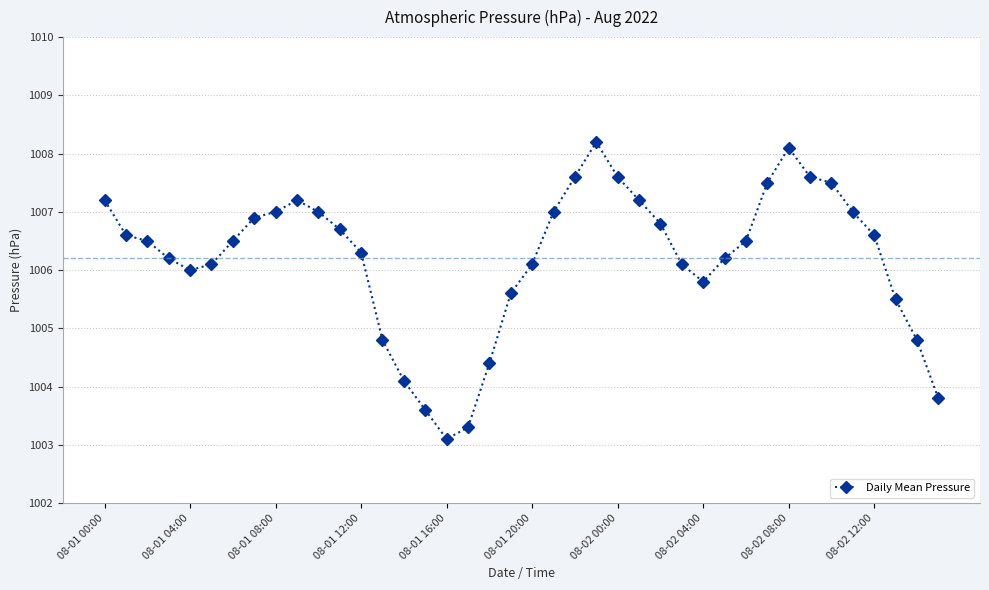

What is the value of the 15th point from the left?

1004.1